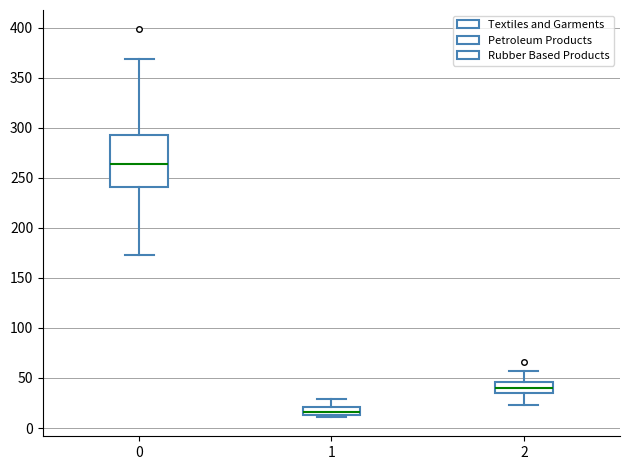

Which box's median line is the highest?

0